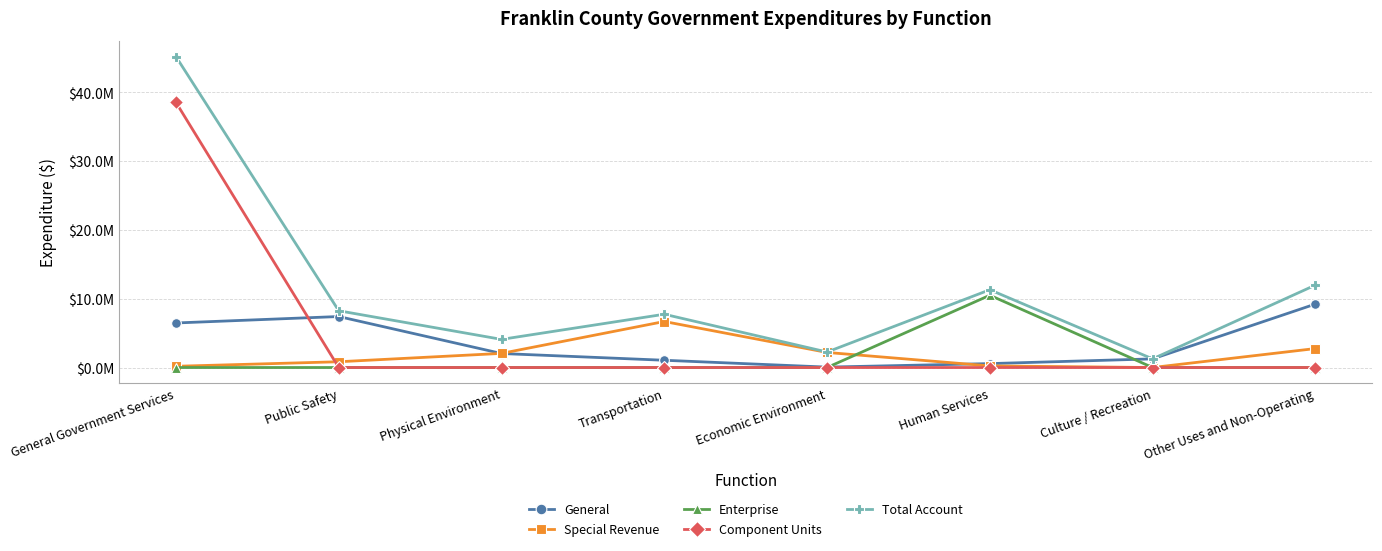

Does the chart have visible grid lines?

Yes